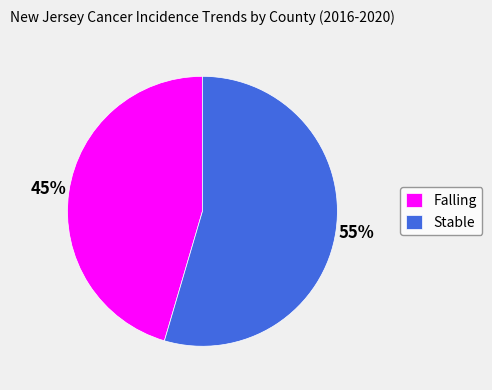

Which slice represents more than half of the pie?

Stable